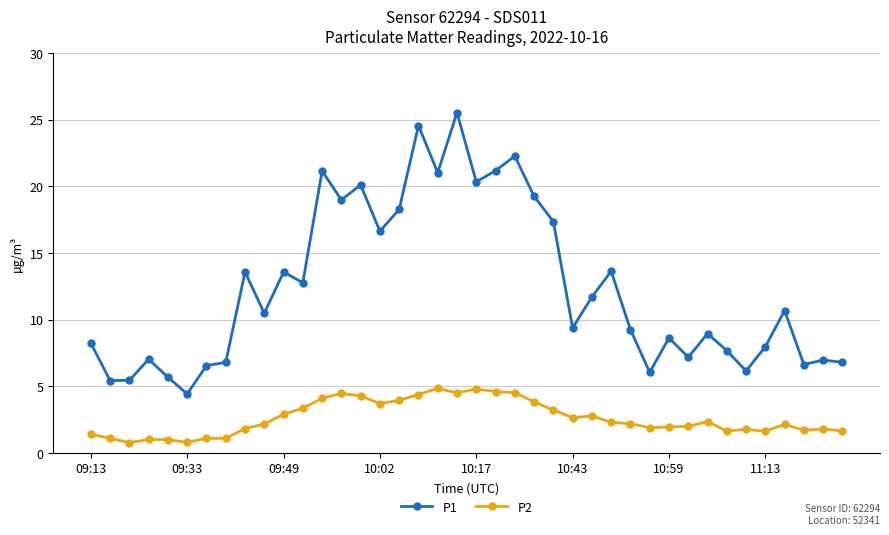

What is the average value of the P1 series?

12.4